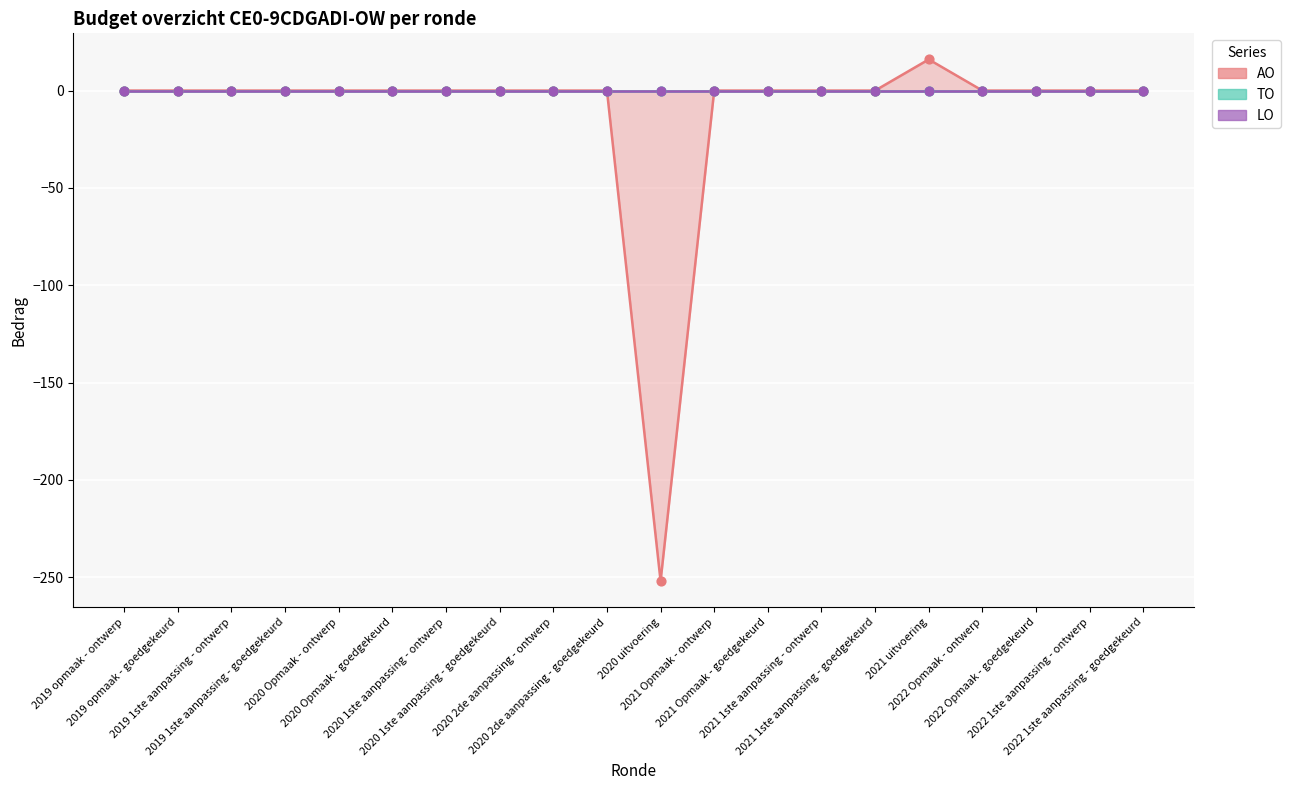

Which series contains the lowest Y value?

AO